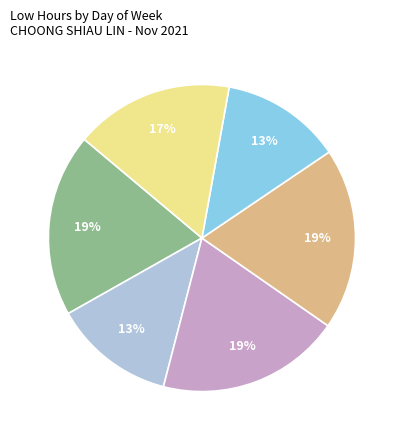

Does any single category account for the majority?

No